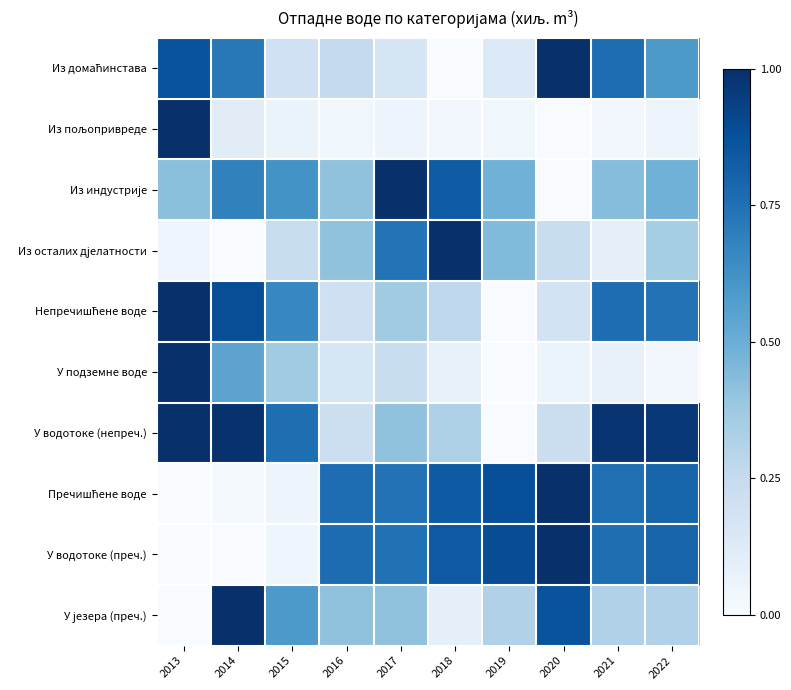

What is the spread (max minus min) of values at 2017?

1.0